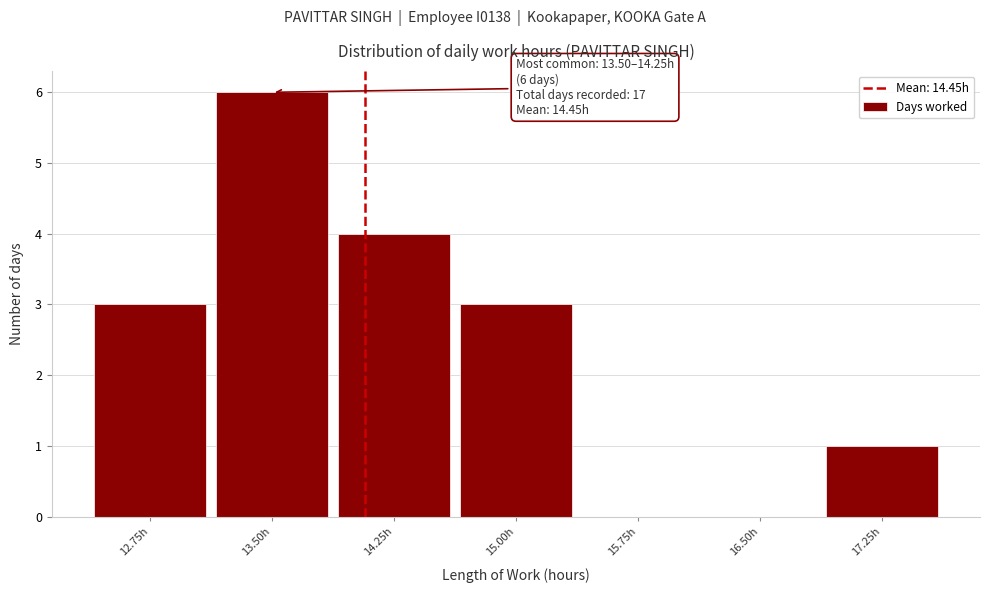

Reading right to left, extract all data points from this chart.

17.25h=1	16.50h=0	15.75h=0	15.00h=3	14.25h=4	13.50h=6	12.75h=3